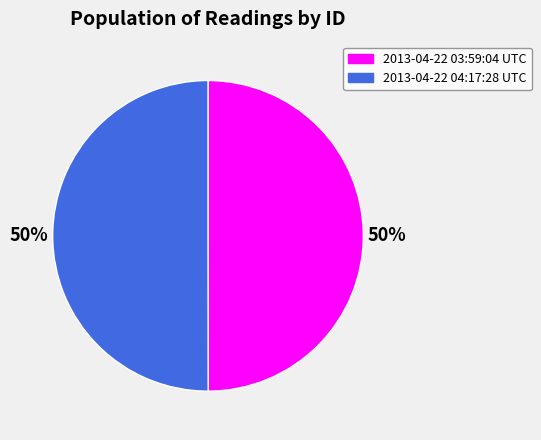

Is it true that 2013-04-22 04:17:28 UTC is 60% of the pie?

False